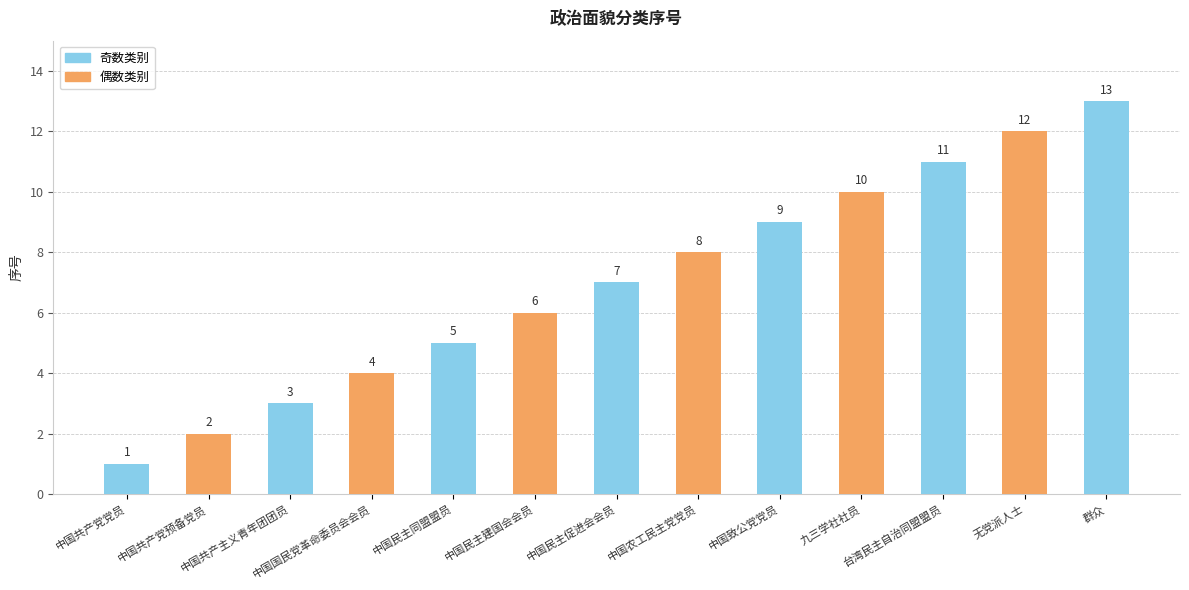

What position from the right is 中国农工民主党党员?

6